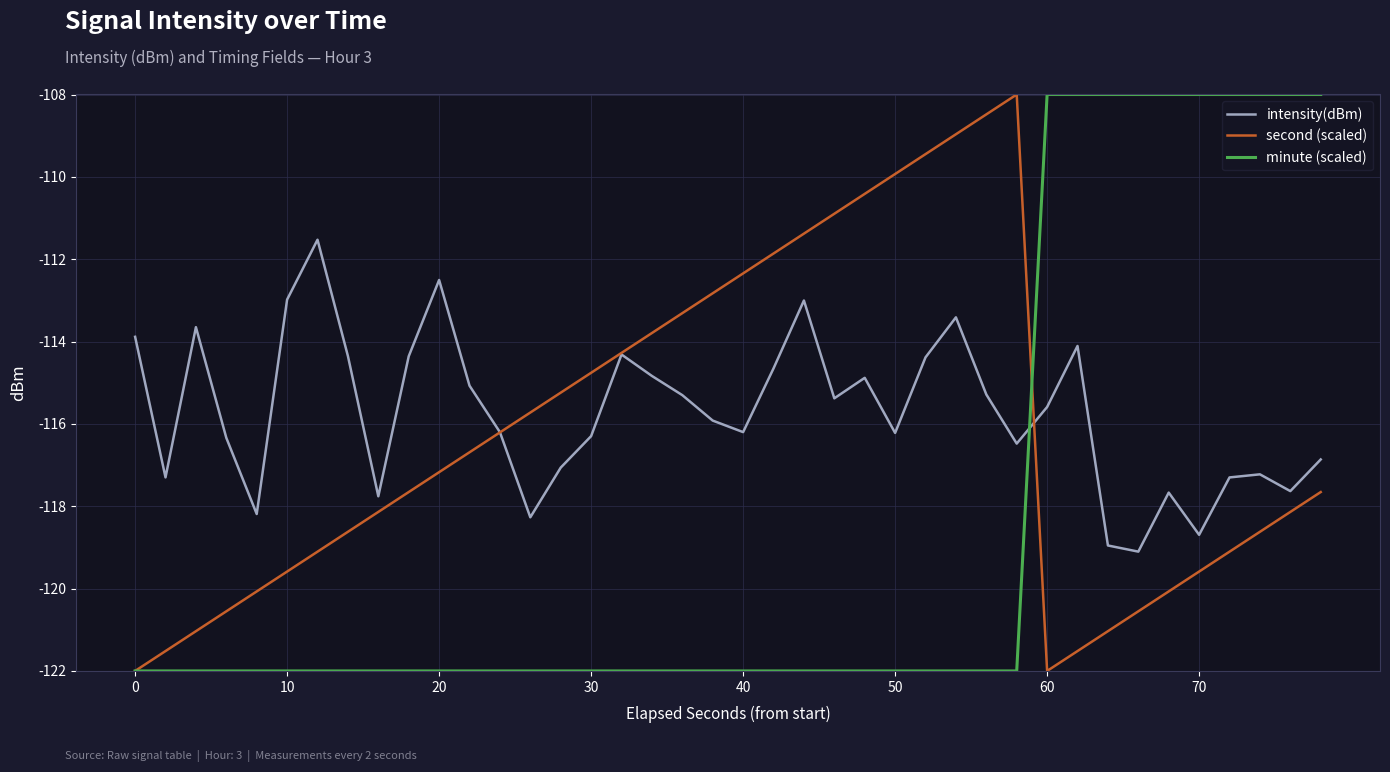

What is the maximum value shown in the chart?

-108.0